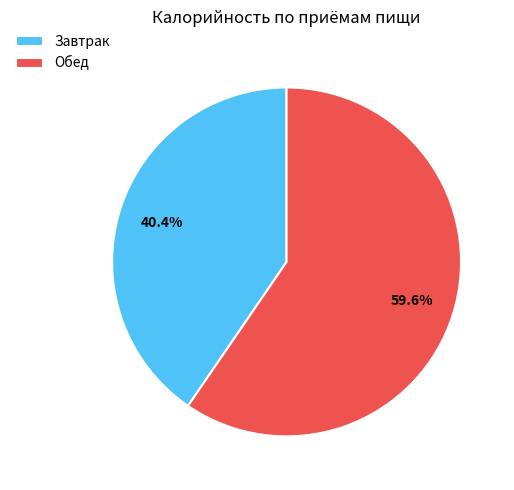

Combined, do Завтрак and Обед account for over 50%?

Yes